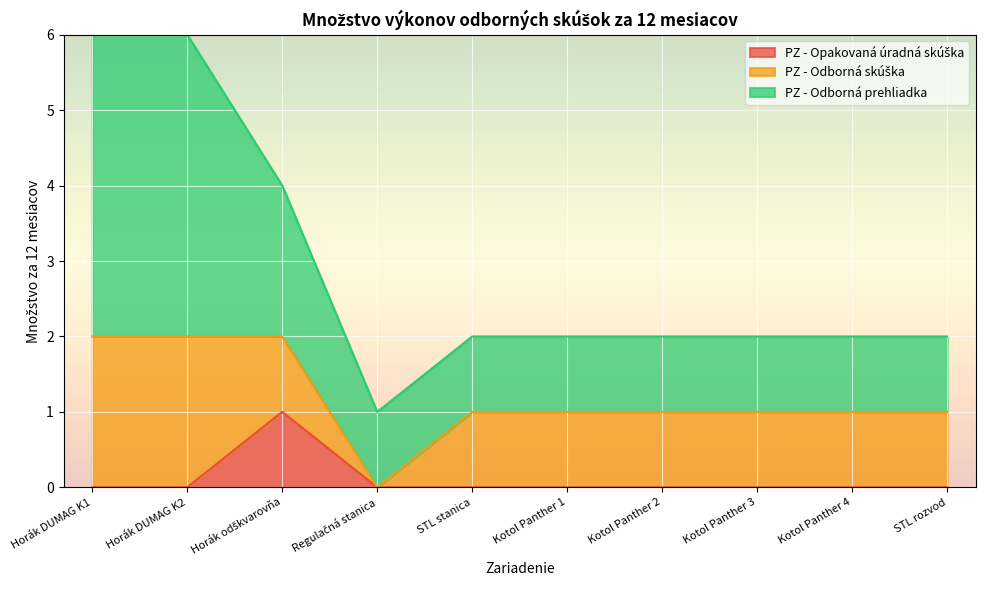

True or false: PZ - Odborná skúška and PZ - Odborná prehliadka cross at least once.

False